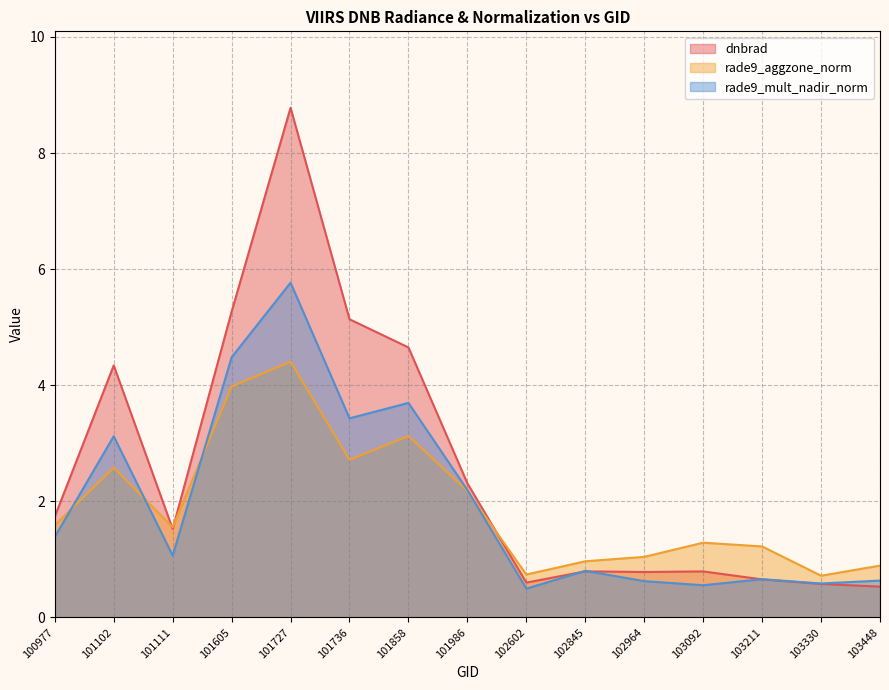

What is the sum of the rade9_aggzone_norm values at 103330 and 100977?

2.3